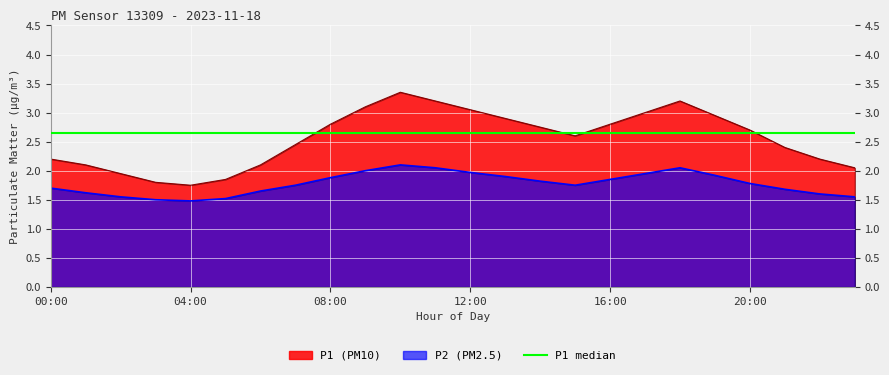

Rank the series by their average value, from lowest to highest.

P2, P1